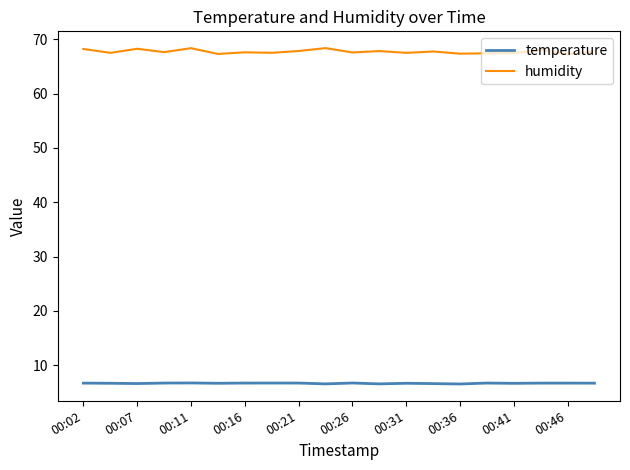

What is the highest value of the humidity series?

68.4